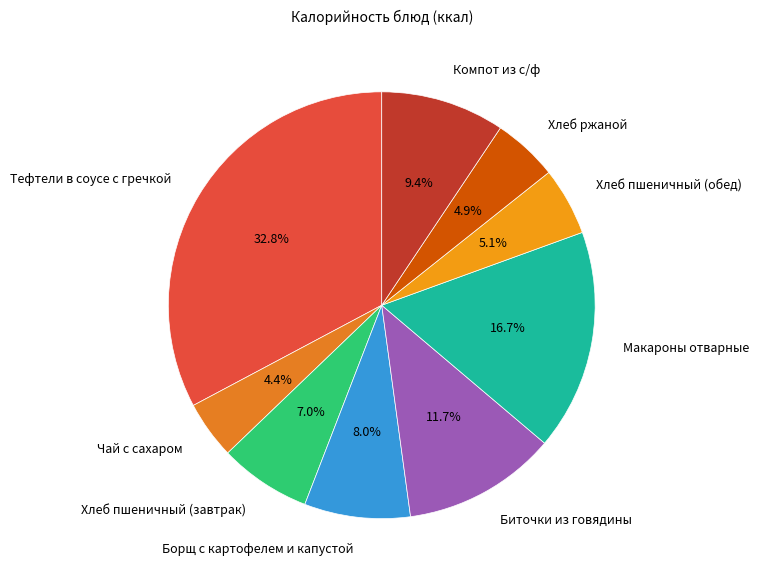

Approximately how many times larger is the value at Компот из с/ф compared to Хлеб пшеничный (завтрак)?

1.3